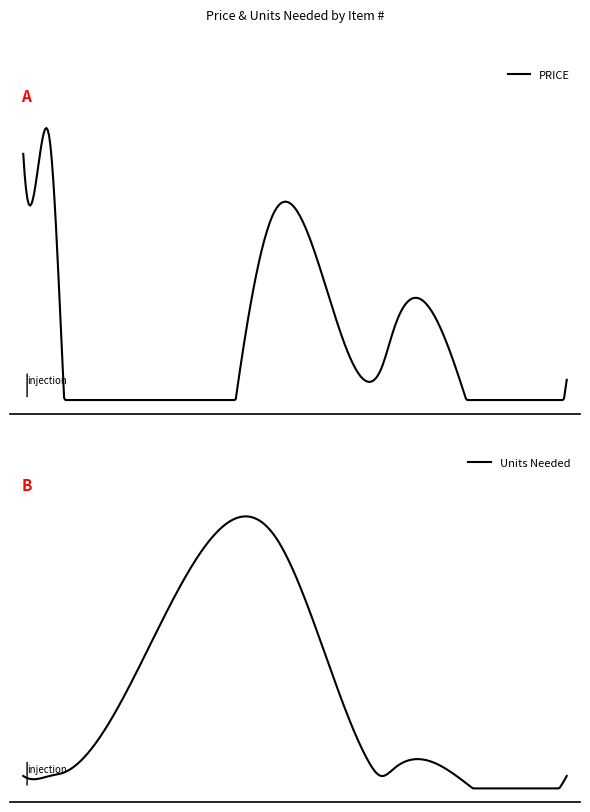

Is the value of Units Needed at 28 greater than the value of PRICE at 21?

No